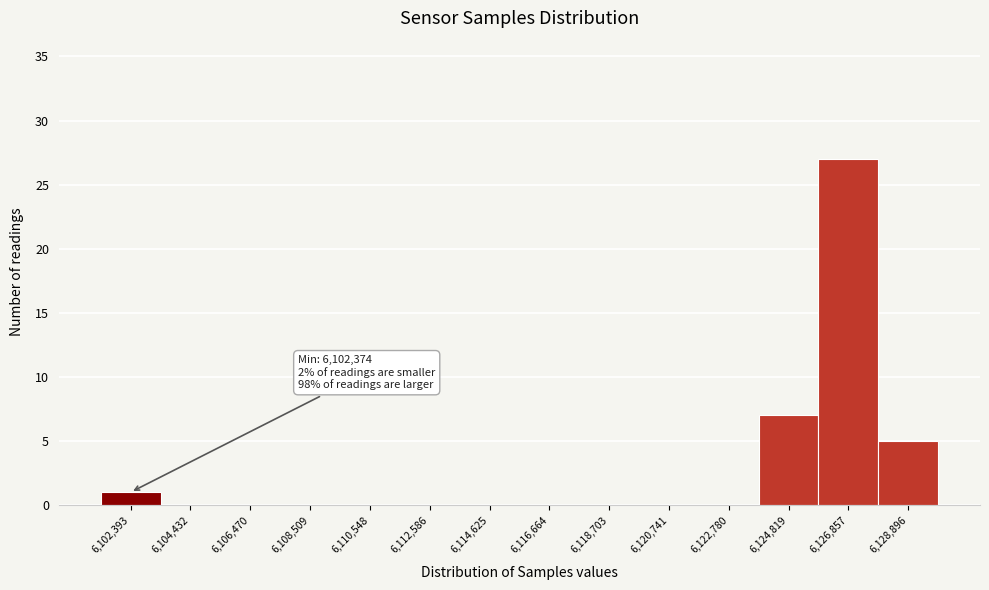

Which range on the x-axis has the tallest bar?

6126000 to 6128000